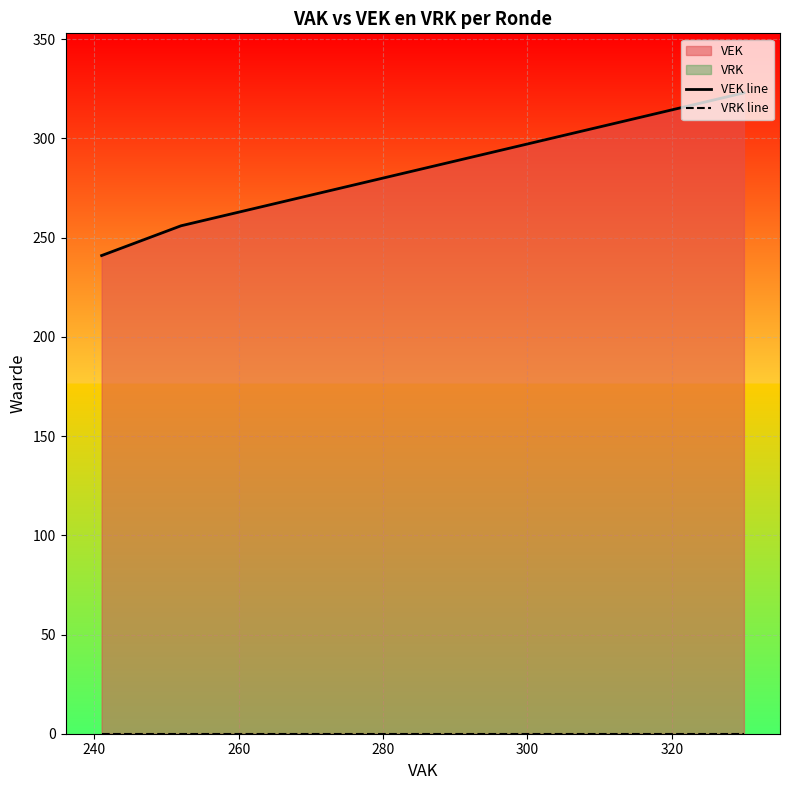

Reading right to left, extract all data points from this chart.

VEK line: 323	256	241	241	241	241	241	241	241	241	241	241	241	241	241	241	241	241	241	241	241	241	241	241	241
VRK line: 0	0	0	0	0	0	0	0	0	0	0	0	0	0	0	0	0	0	0	0	0	0	0	0	0